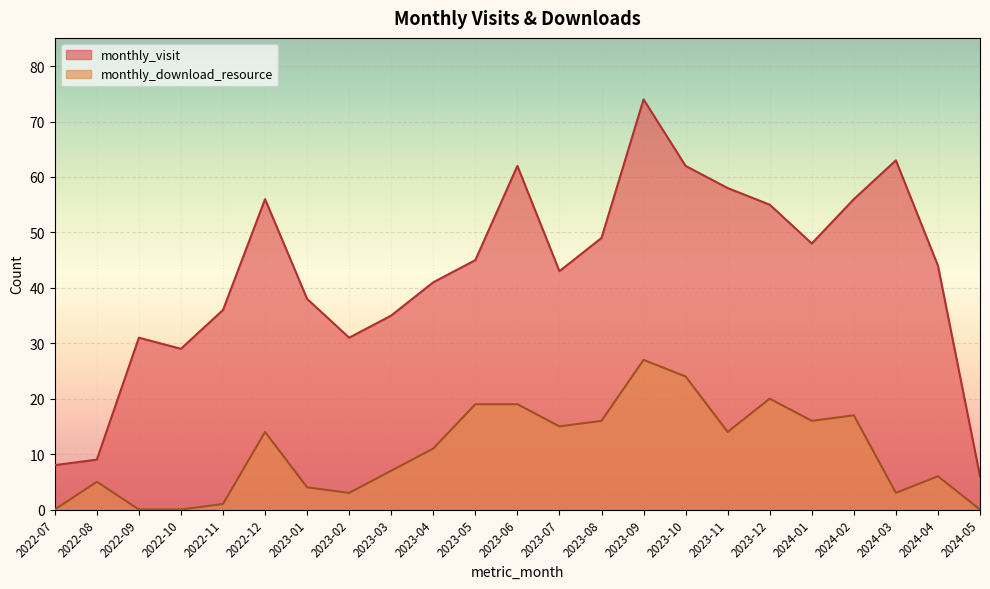

What is the label of the 8th point from the right?

2023-10